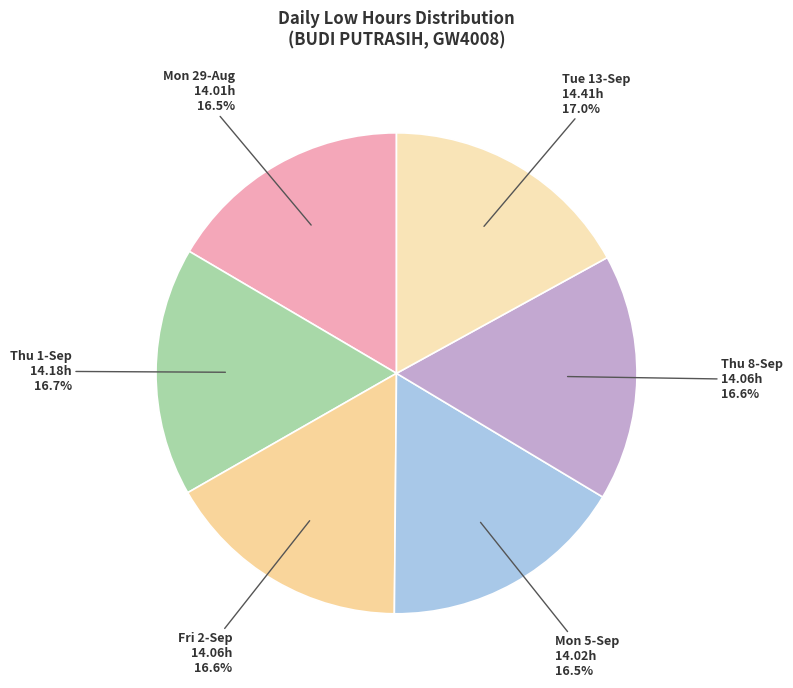

Combined, do Thu 1-Sep 14.18h and Fri 2-Sep 14.06h account for over 50%?

No